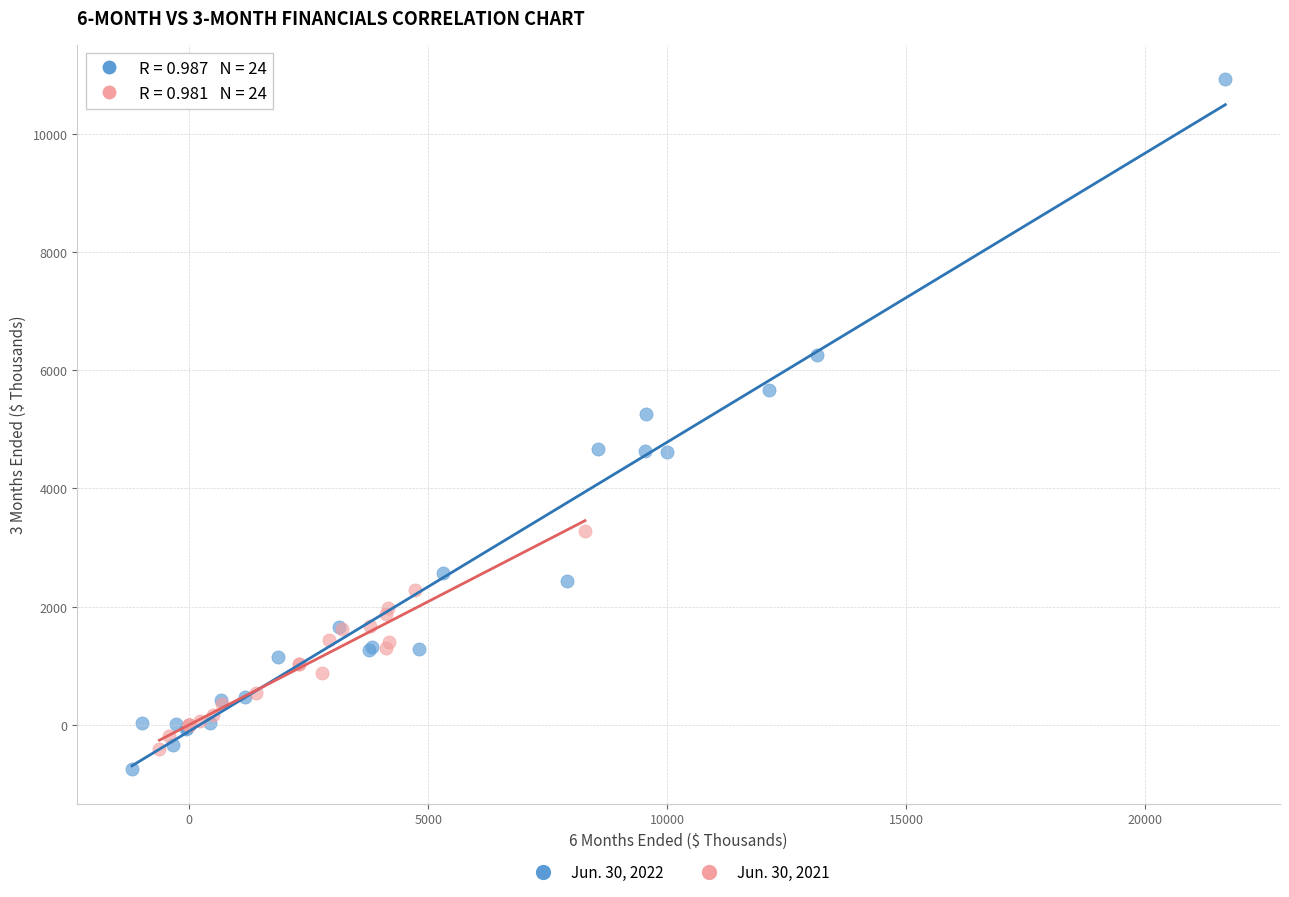

Which series contains the highest Y value?

Jun. 30, 2022